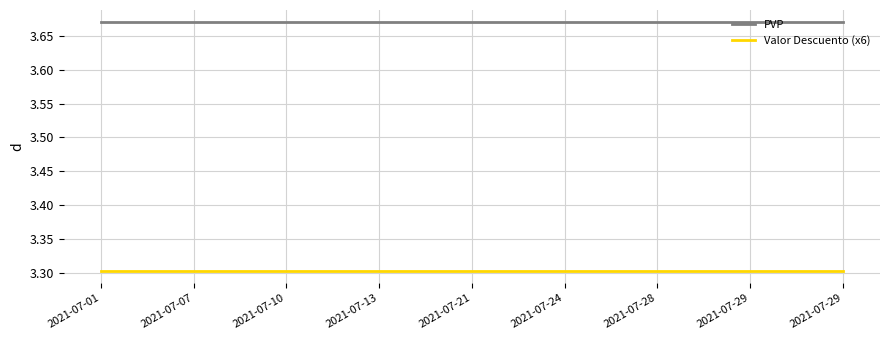

What are all the series names shown in the legend?

PVP, Valor Descuento (x6)